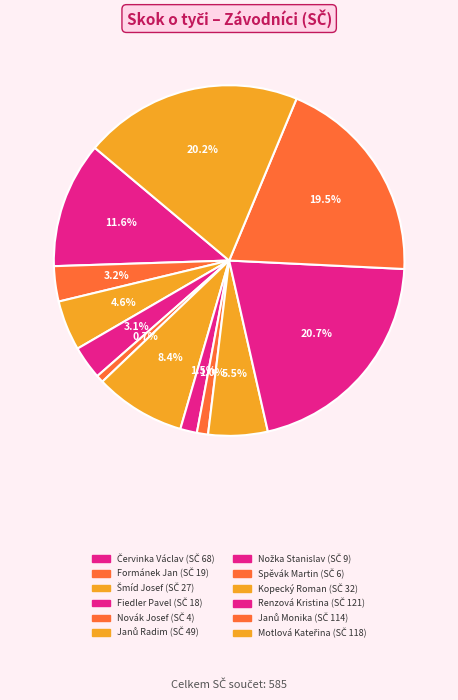

Is Renzová Kristina the majority of the pie?

No